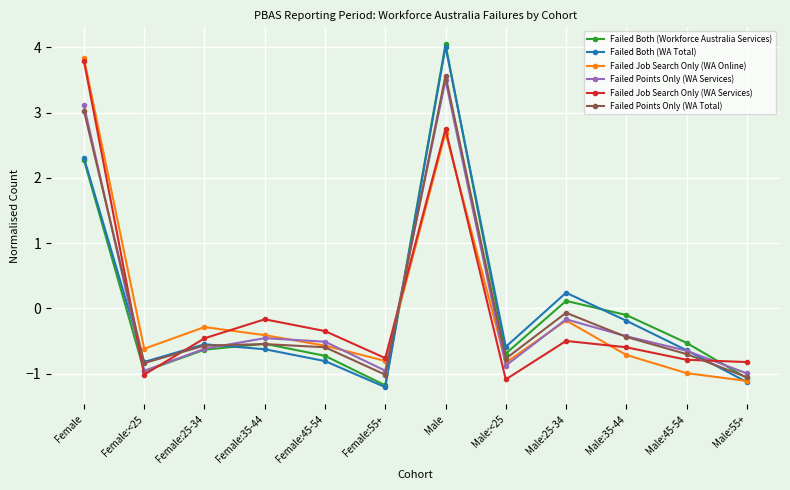

Is the value of Failed Job Search Only (WA Services) at Female:55+ greater than the value of Failed Both (WA Total) at Male:35-44?

No